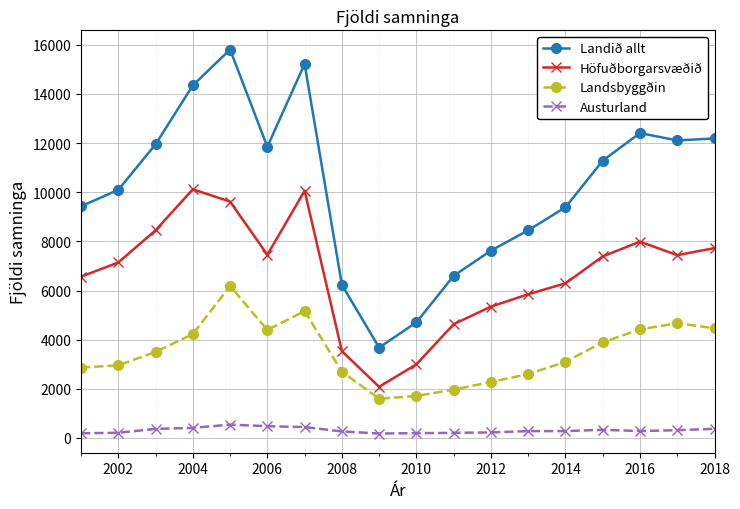

Which series has the largest range (max minus min)?

Landið allt